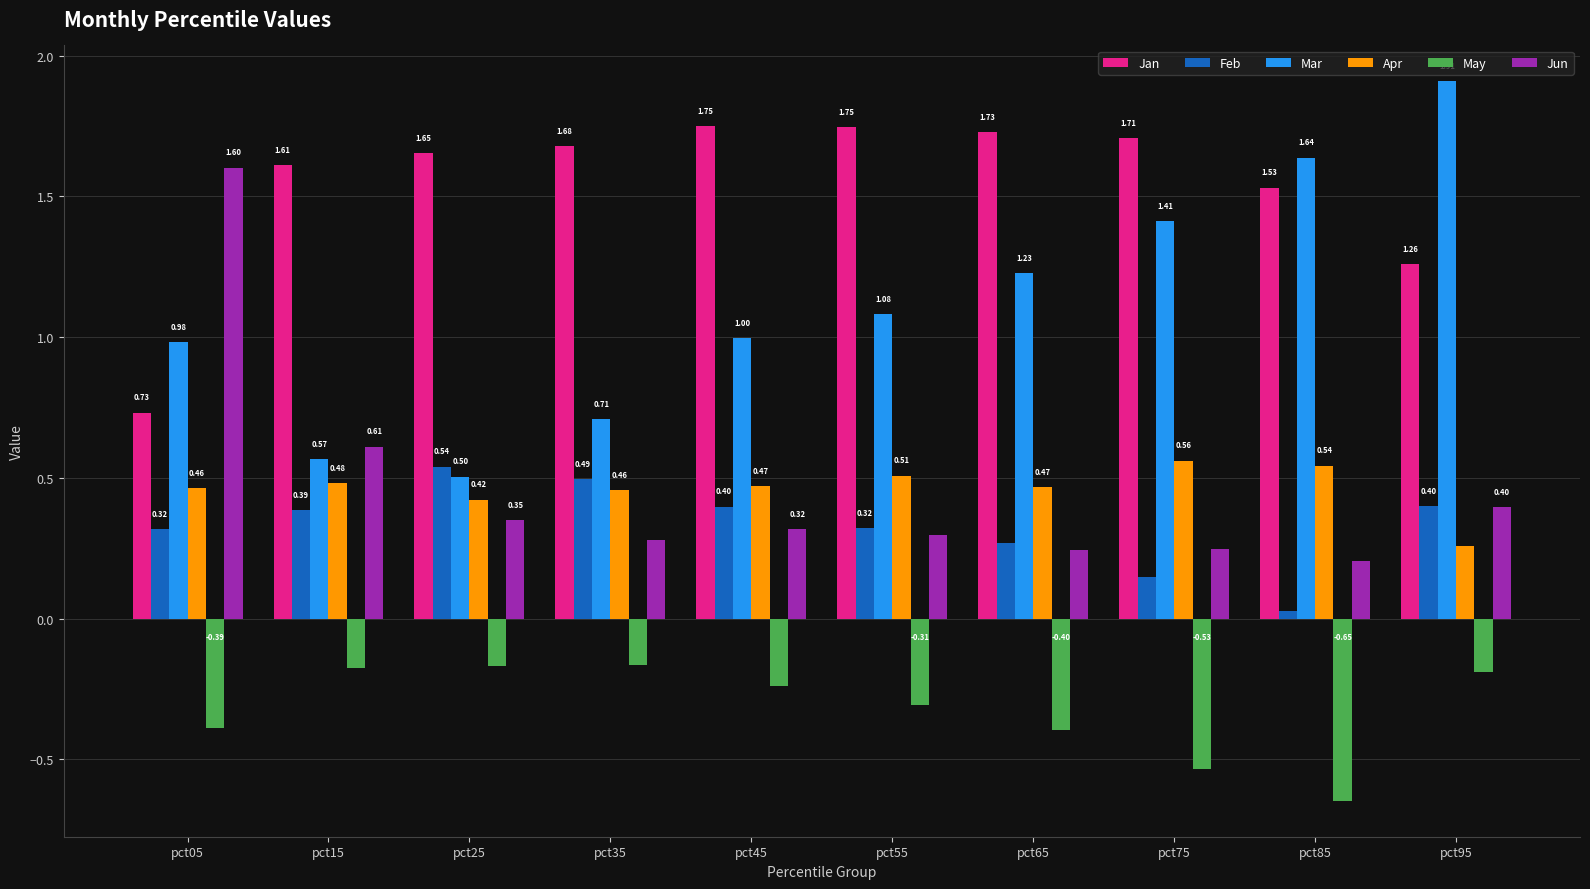

How many groups of bars are there?

10